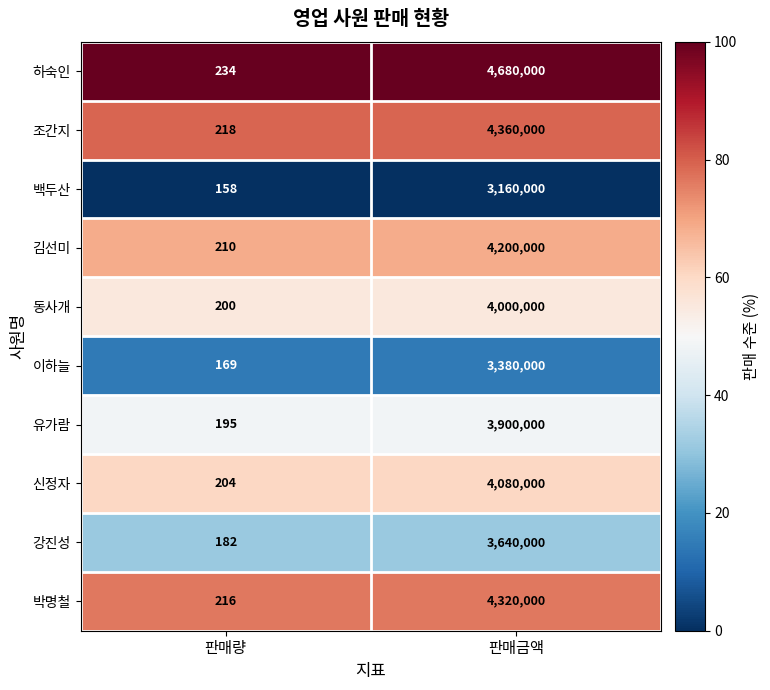

What is the maximum value for 조간지?

4360000